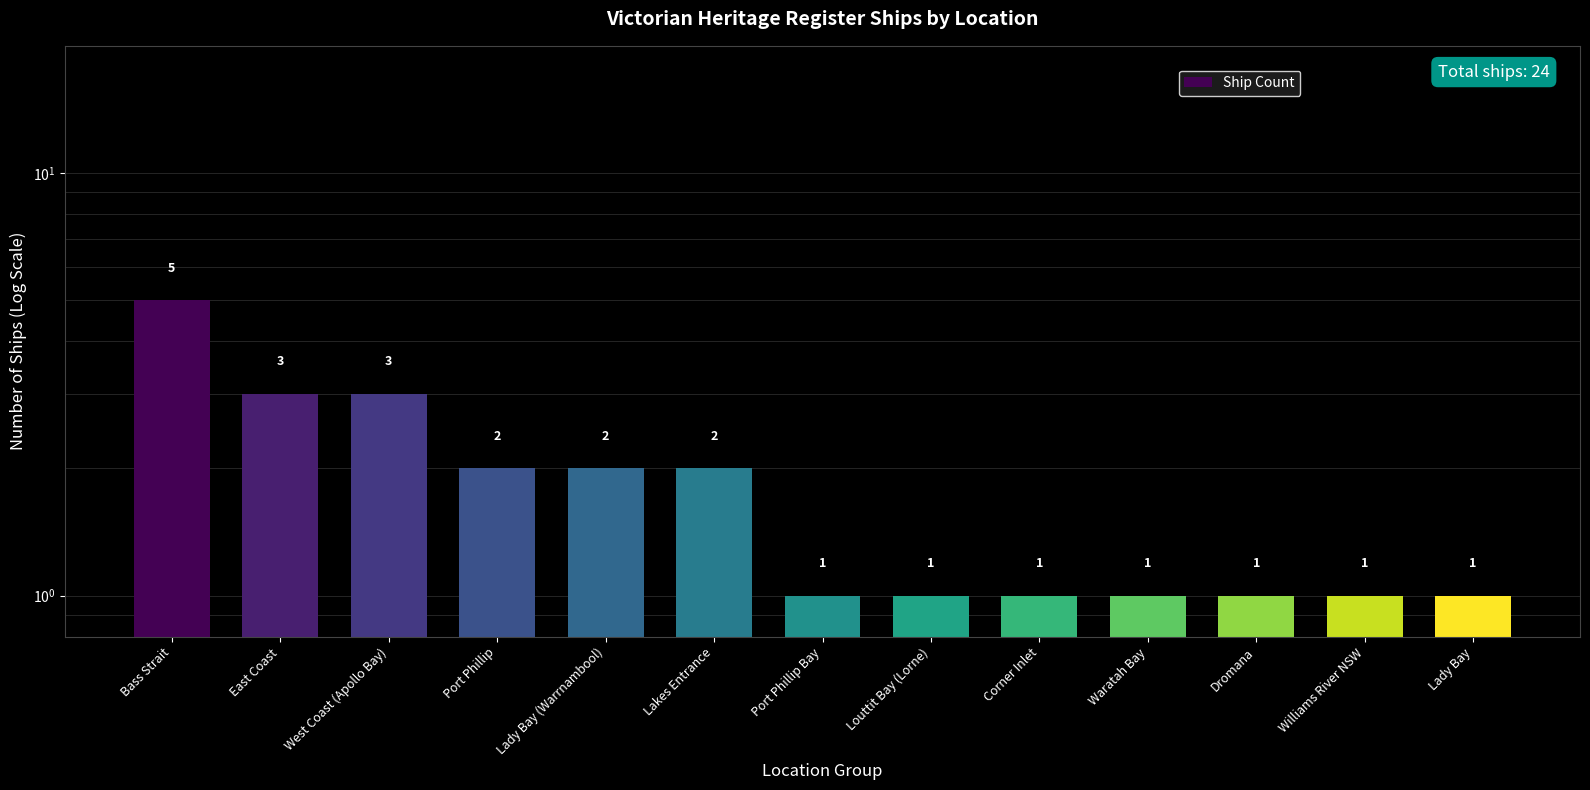

What is the difference between the values at Bass Strait and West Coast (Apollo Bay)?

2